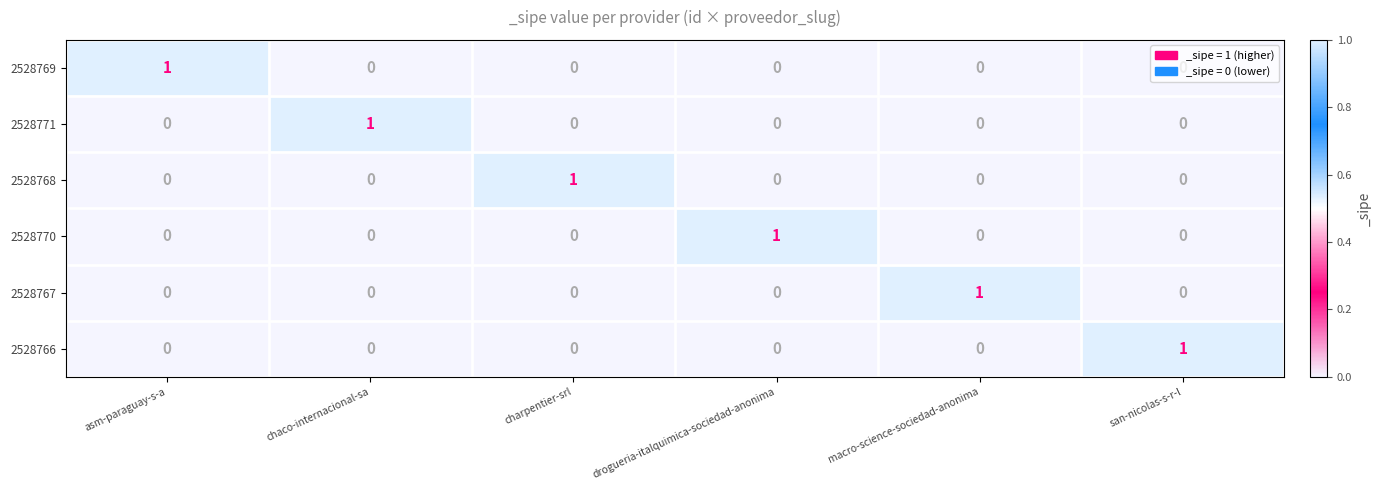

At which label does 2528766 reach its peak?

san-nicolas-s-r-l